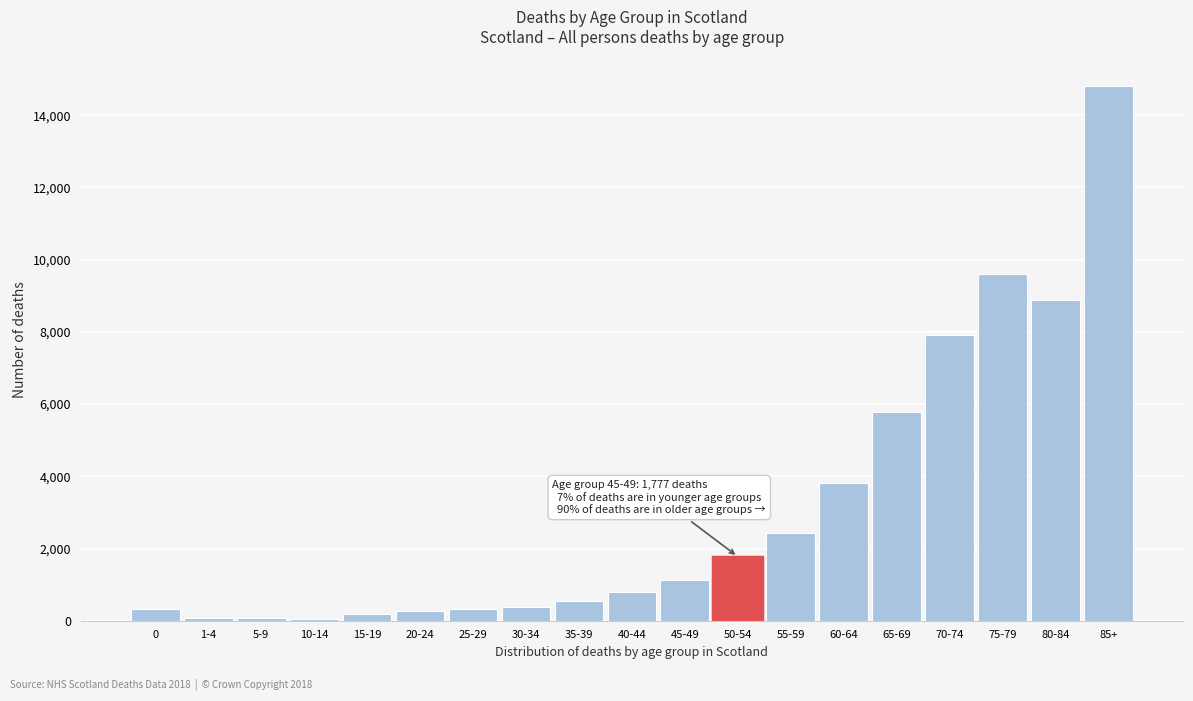

What is the difference between the maximum and second lowest values?

14747